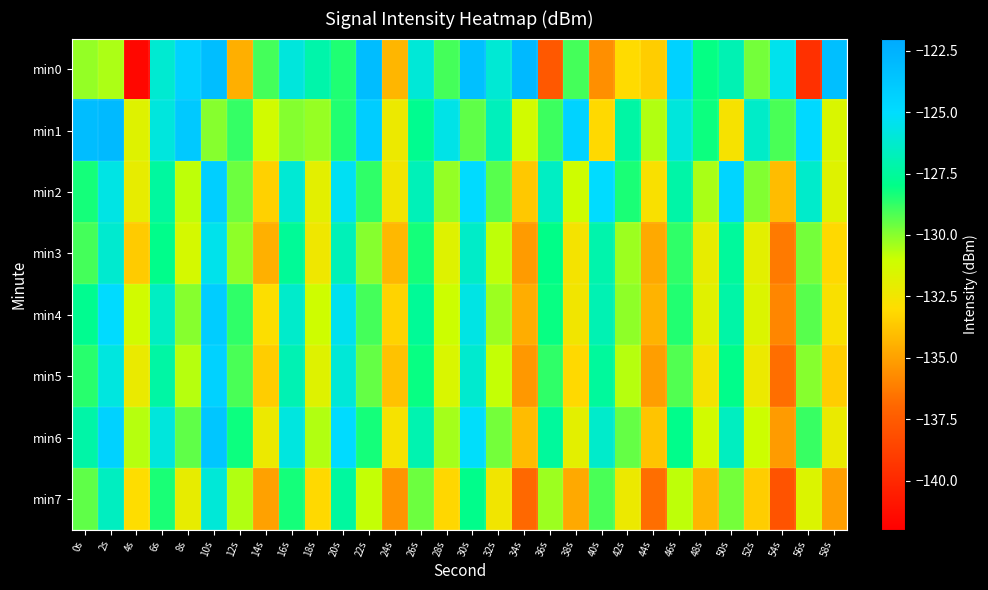

Reading right to left, what are all the values shown in this chart?

min0: 58s=-123.3	56s=-139.6	54s=-125.5	52s=-129.7	50s=-126.9	48s=-128.1	46s=-124.4	44s=-133.5	42s=-133.0	40s=-135.6	38s=-129.0	36s=-137.6	34s=-123.0	32s=-126.1	30s=-123.4	28s=-129.0	26s=-126.0	24s=-134.3	22s=-123.2	20s=-128.5	18s=-127.1	16s=-125.9	14s=-129.0	12s=-134.5	10s=-123.2	8s=-124.4	6s=-126.2	4s=-141.6	2s=-130.5	0s=-130.2
min1: 58s=-131.5	56s=-124.8	54s=-129.1	52s=-126.4	50s=-132.7	48s=-128.2	46s=-125.9	44s=-130.6	42s=-127.3	40s=-133.1	38s=-124.5	36s=-128.9	34s=-131.2	32s=-126.7	30s=-129.4	28s=-125.6	26s=-127.8	24s=-132.3	22s=-124.1	20s=-128.5	18s=-130.2	16s=-129.9	14s=-131.2	12s=-128.8	10s=-130.0	8s=-123.9	6s=-125.9	4s=-131.7	2s=-123.0	0s=-123.2
min2: 58s=-131.7	56s=-126.3	54s=-134.1	52s=-129.9	50s=-124.6	48s=-130.5	46s=-127.2	44s=-132.8	42s=-128.4	40s=-125.0	38s=-131.1	36s=-126.5	34s=-133.7	32s=-129.3	30s=-124.9	28s=-130.2	26s=-126.8	24s=-132.5	22s=-128.7	20s=-125.3	18s=-131.9	16s=-126.1	14s=-133.4	12s=-129.6	10s=-124.2	8s=-130.8	6s=-127.4	4s=-132.1	2s=-125.7	0s=-128.3
min3: 58s=-133.1	56s=-129.7	54s=-136.3	52s=-131.9	50s=-127.5	48s=-132.1	46s=-128.7	44s=-134.7	42s=-130.3	40s=-127.1	38s=-132.6	36s=-128.0	34s=-135.2	32s=-130.8	30s=-126.4	28s=-131.7	26s=-128.3	24s=-134.2	22s=-130.0	20s=-126.8	18s=-132.4	16s=-127.6	14s=-134.5	12s=-130.1	10s=-125.5	8s=-131.3	6s=-127.9	4s=-133.6	2s=-126.2	0s=-129.0
min4: 58s=-132.8	56s=-129.3	54s=-135.9	52s=-131.6	50s=-127.2	48s=-131.8	46s=-128.5	44s=-134.4	42s=-130.1	40s=-126.9	38s=-132.5	36s=-128.1	34s=-134.6	32s=-130.3	30s=-125.7	28s=-131.0	26s=-127.6	24s=-133.3	22s=-129.0	20s=-125.4	18s=-131.1	16s=-126.3	14s=-132.9	12s=-128.7	10s=-124.1	8s=-130.0	6s=-126.5	4s=-131.2	2s=-124.9	0s=-127.8
min5: 58s=-133.5	56s=-130.0	54s=-136.7	52s=-132.3	50s=-127.9	48s=-132.6	46s=-129.2	44s=-135.1	42s=-130.7	40s=-127.5	38s=-133.1	36s=-128.7	34s=-135.3	32s=-130.9	30s=-126.2	28s=-131.5	26s=-128.1	24s=-133.9	22s=-129.5	20s=-126.0	18s=-131.7	16s=-126.9	14s=-133.5	12s=-129.1	10s=-124.4	8s=-130.7	6s=-127.3	4s=-132.2	2s=-125.8	0s=-128.6
min6: 58s=-132.2	56s=-128.8	54s=-135.2	52s=-131.0	50s=-126.6	48s=-131.2	46s=-127.9	44s=-133.8	42s=-129.5	40s=-126.3	38s=-131.9	36s=-127.5	34s=-134.1	32s=-129.7	30s=-125.1	28s=-130.4	26s=-127.0	24s=-132.7	22s=-128.3	20s=-124.9	18s=-130.6	16s=-125.8	14s=-132.3	12s=-128.2	10s=-123.7	8s=-129.4	6s=-125.9	4s=-130.7	2s=-124.4	0s=-127.2
min7: 58s=-135.1	56s=-131.6	54s=-137.9	52s=-133.5	50s=-129.7	48s=-134.3	46s=-130.8	44s=-136.7	42s=-132.3	40s=-129.1	38s=-134.7	36s=-130.3	34s=-136.9	32s=-132.5	30s=-127.9	28s=-133.2	26s=-129.6	24s=-135.4	22s=-130.9	20s=-127.4	18s=-133.1	16s=-128.3	14s=-135.0	12s=-130.6	10s=-126.0	8s=-132.1	6s=-128.4	4s=-133.0	2s=-126.6	0s=-129.4